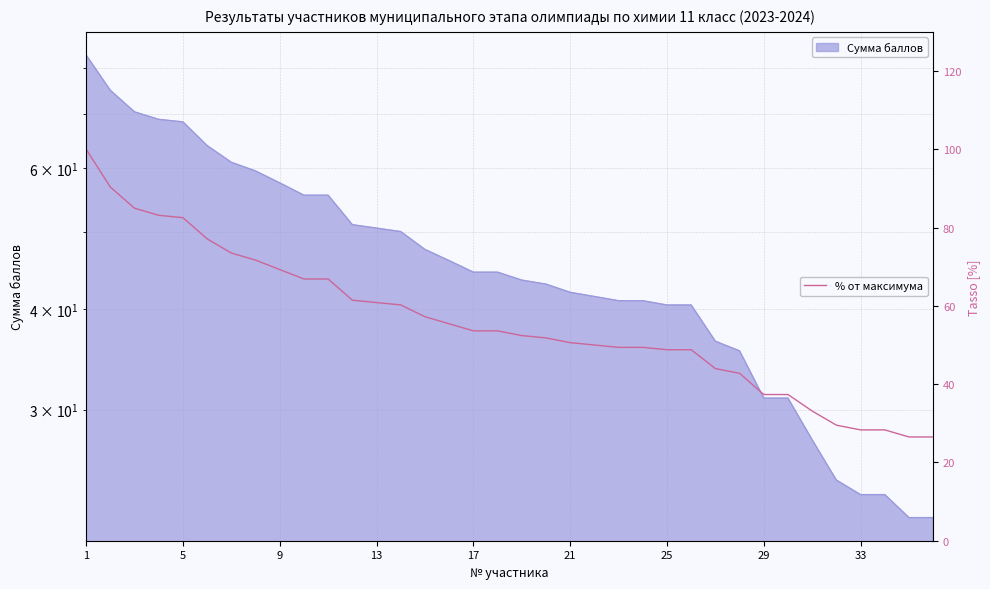

What is the minimum value for % от максимума?

26.5